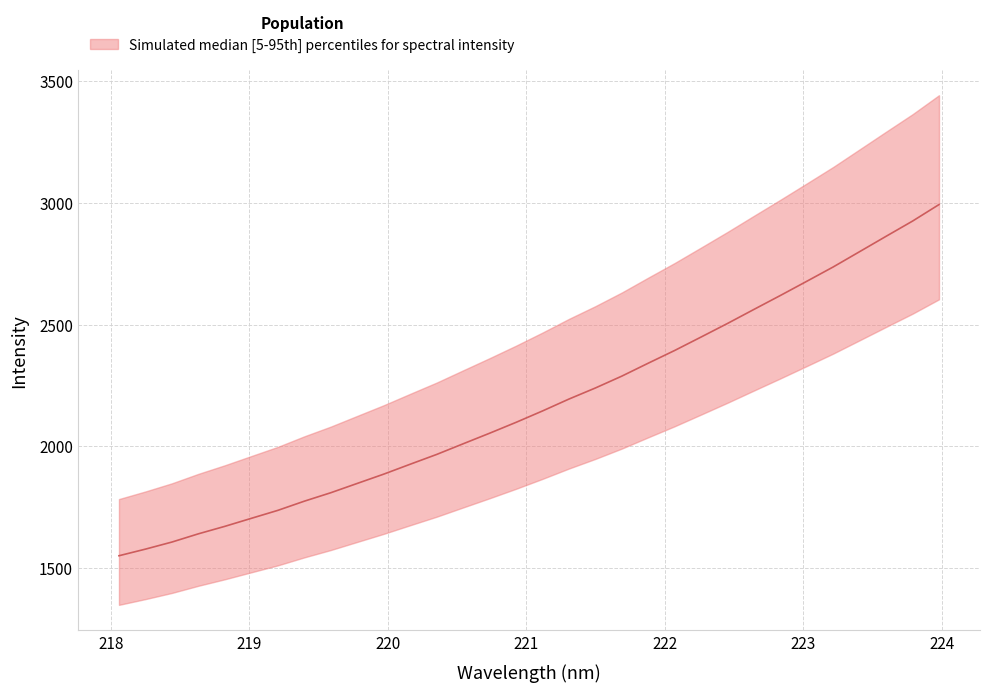

What position from the left is 218.6332?

4